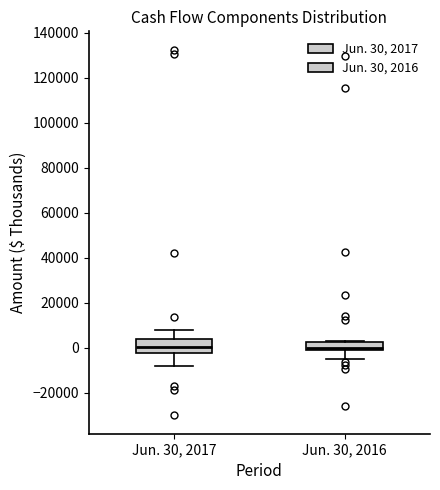

Reading left to right, transcribe this box plot: for each box, give where its median line is, the range the box spans, and where its two whiskers end, as read against the y-axis. The values are not printed on the chart, so give them approximately, as read against the axis.

Jun. 30, 2017: median 0, box -2000 to 4000, whiskers -8000 to 8000
Jun. 30, 2016: median 0 (just above the box's lower edge), box 0 to 2000, whiskers -4000 to 2000